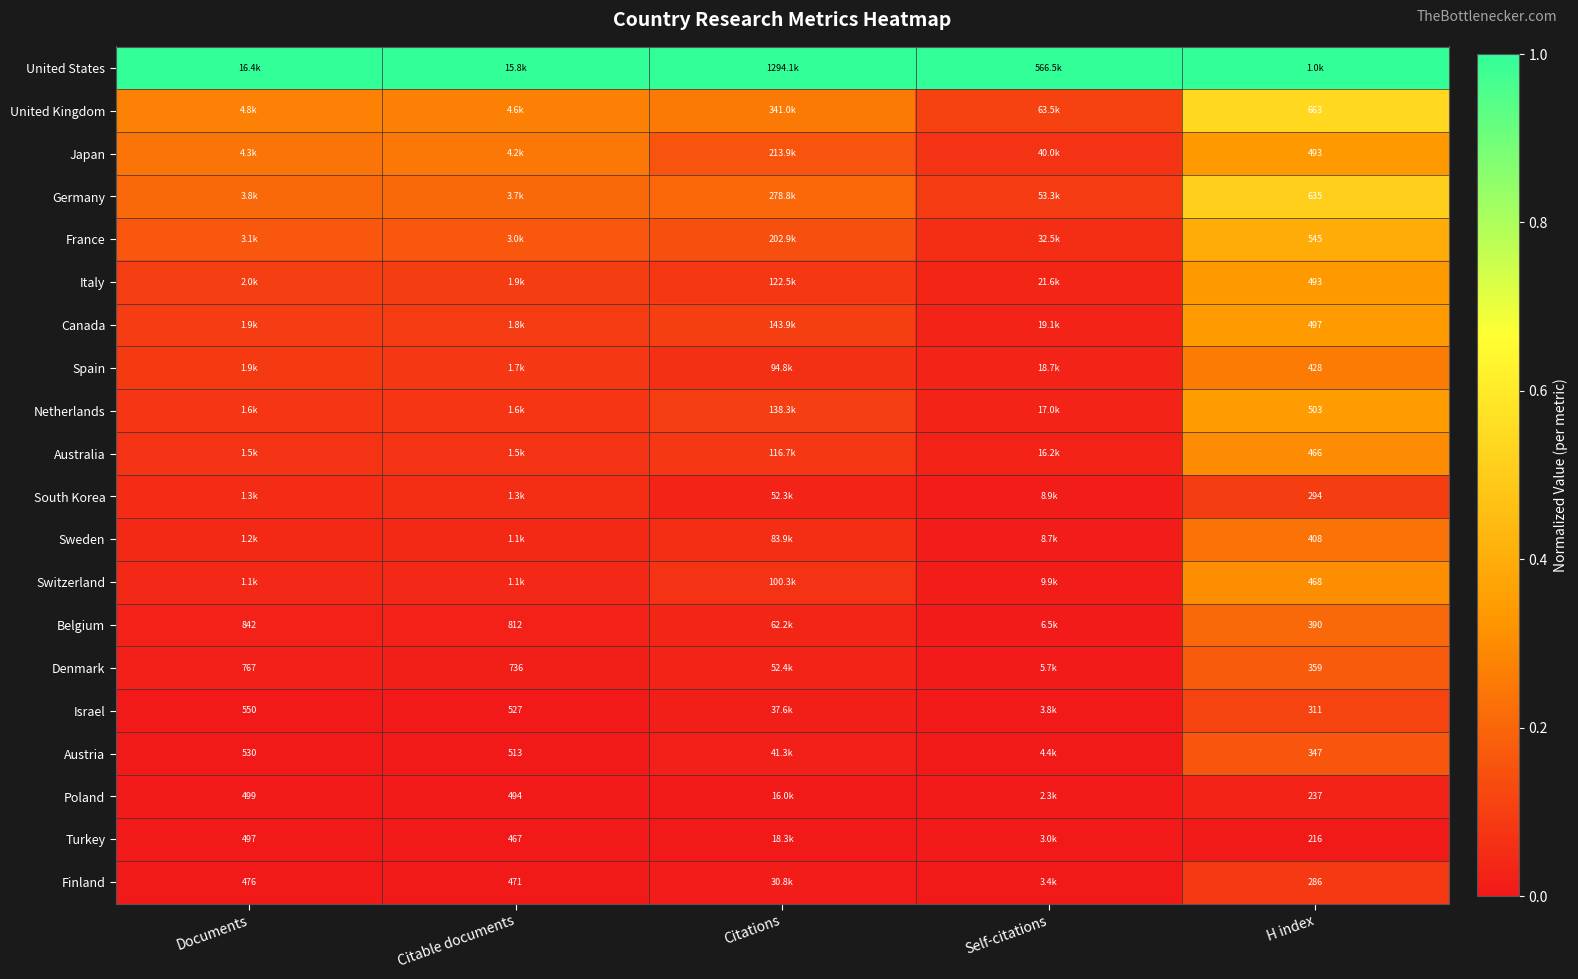

The value of France at H index is 0.4. True or false?

True